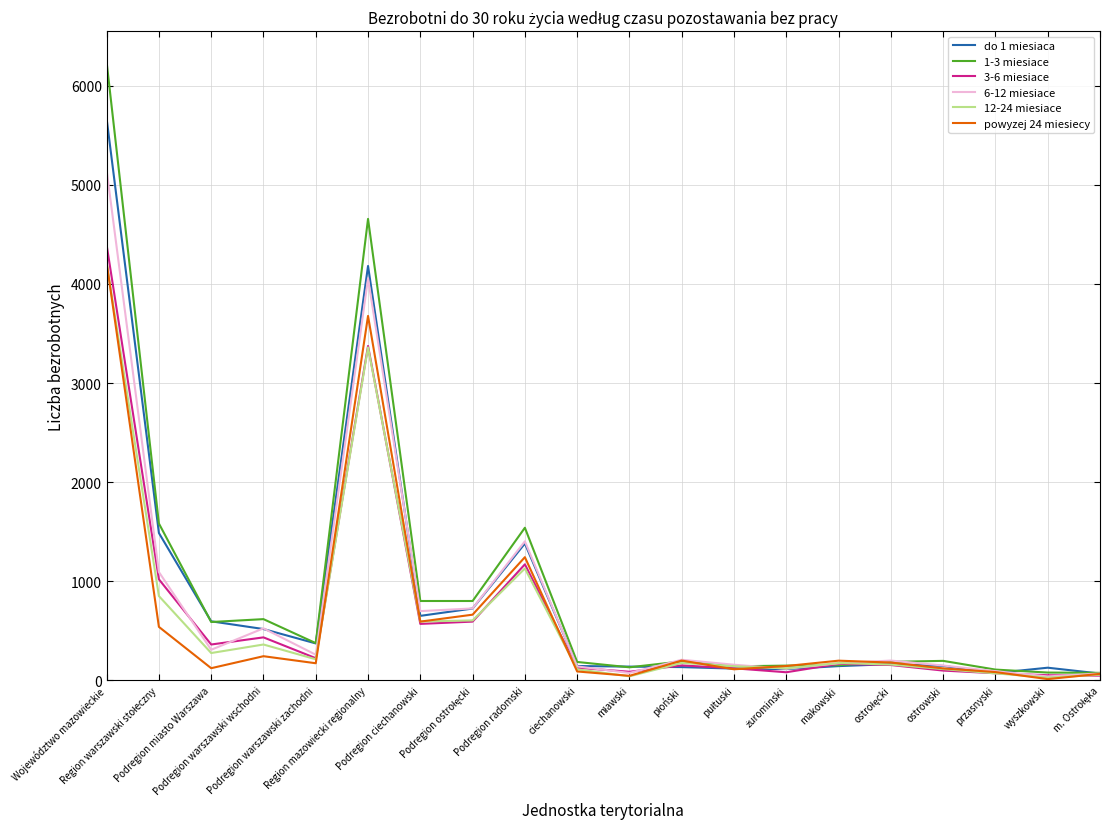

What is the lowest value of the 3-6 miesiace series?

48